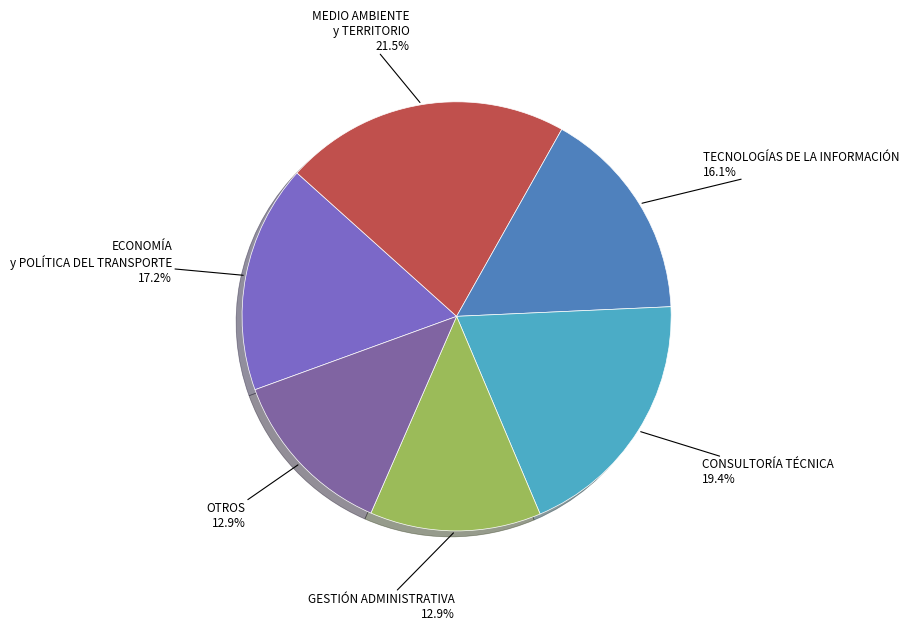

How many slices are in this pie chart?

6